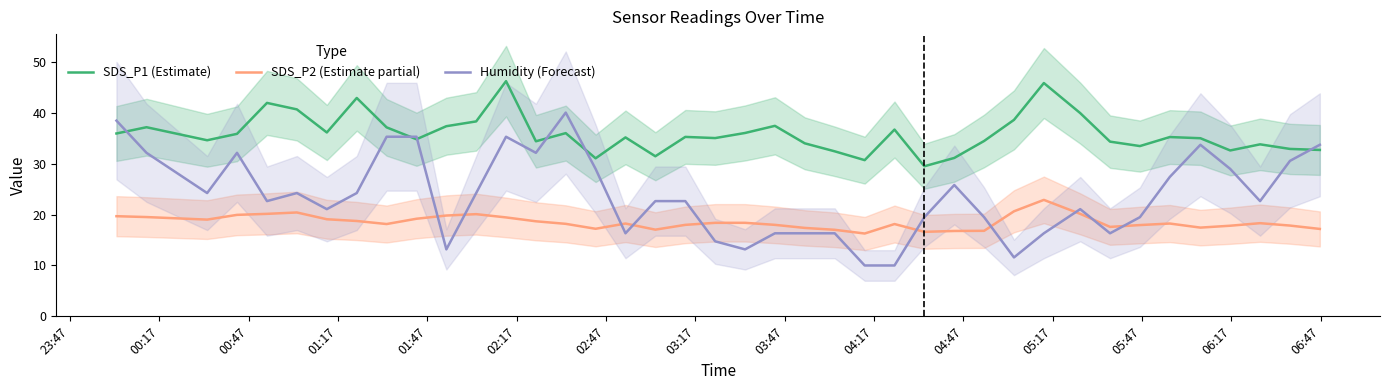

What is the average value of the Humidity (Forecast) series?

23.7